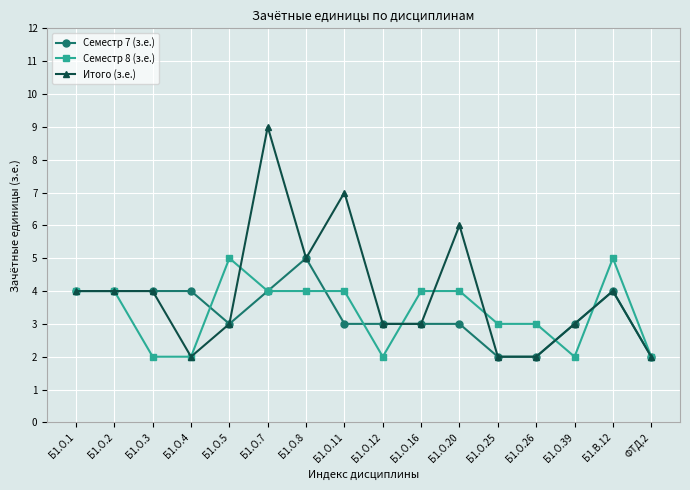

The Итого (з.е.) series shows 5 at Б1.О.8. True or false?

True